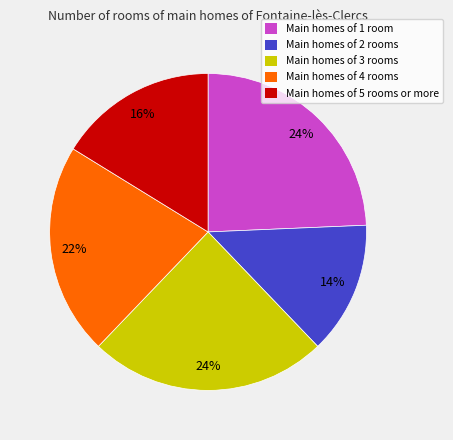

To the nearest percent, what portion does Main homes of 3 rooms represent?

24%